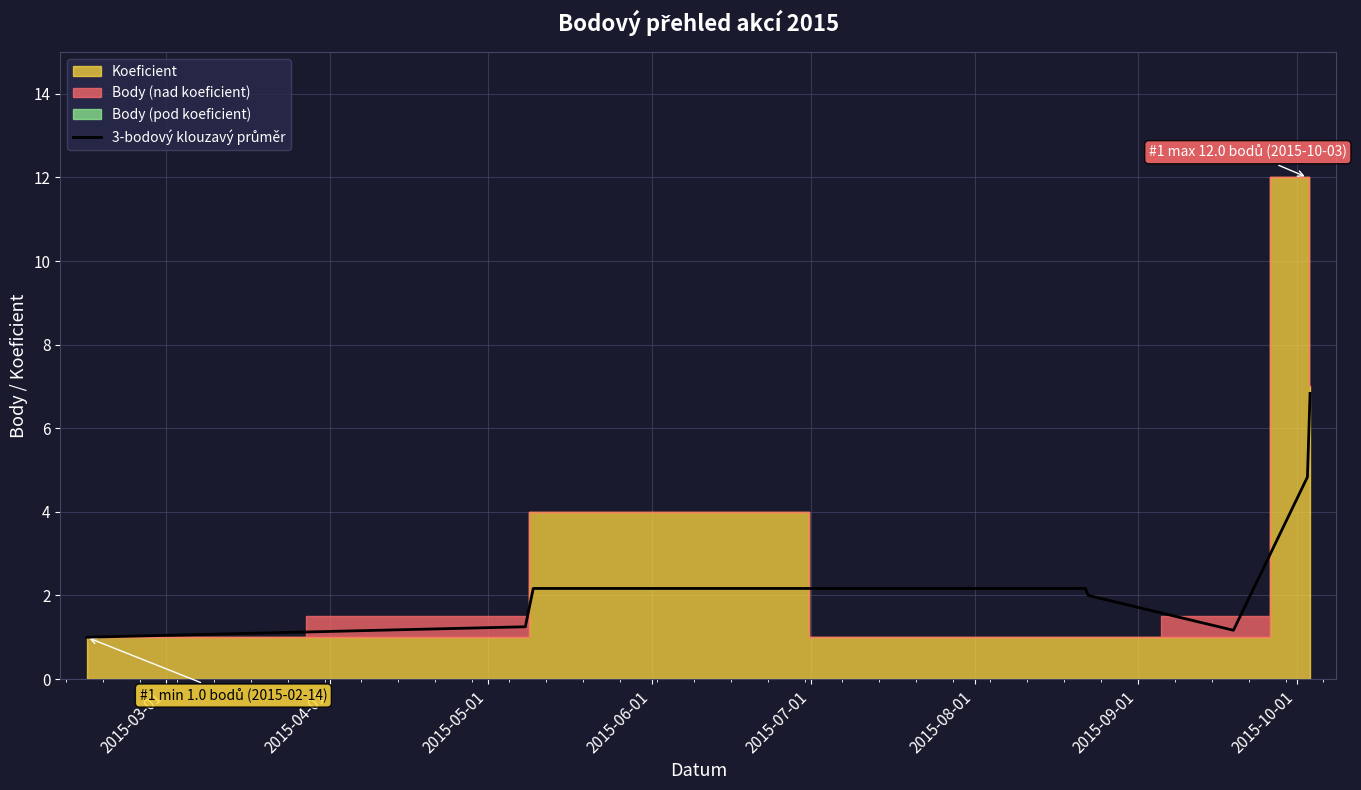

How many data points does each series have?

8